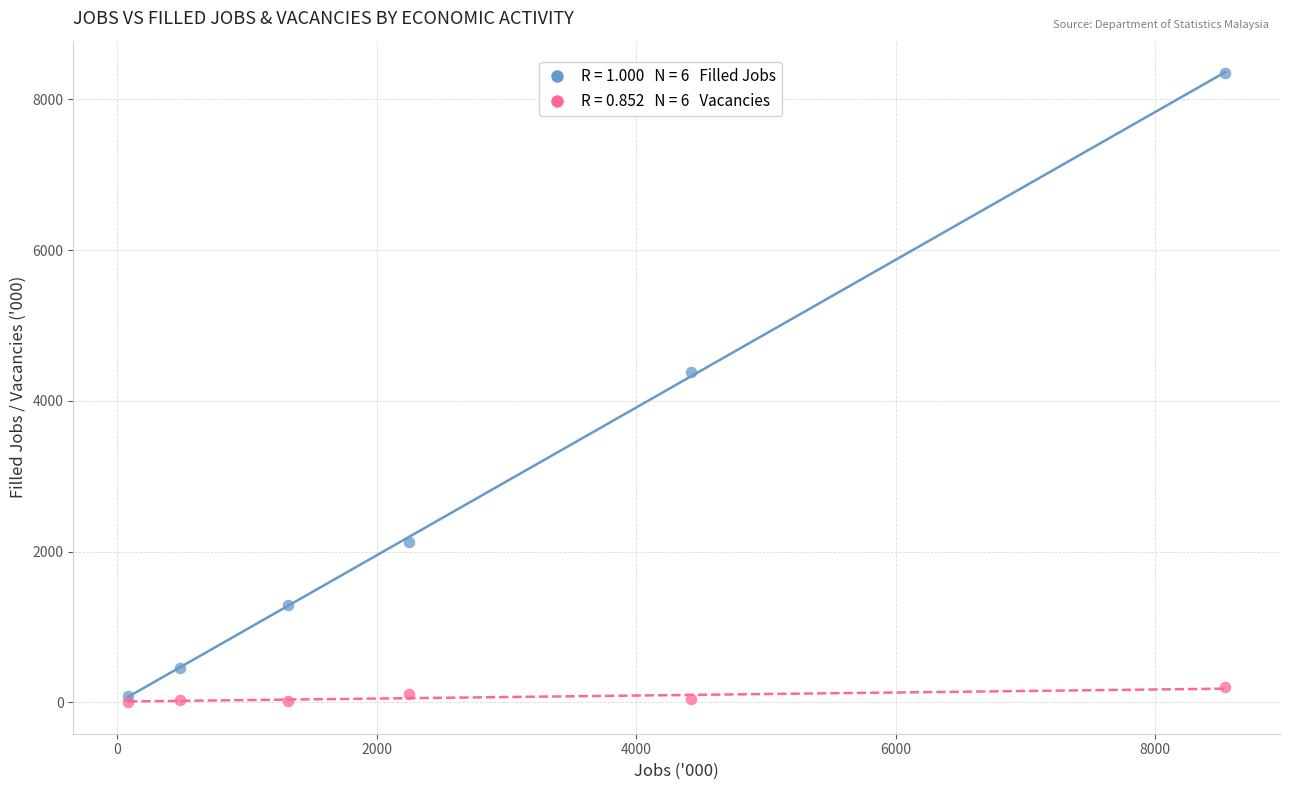

Across all series, what Y value is closest to 4172?

4383.8